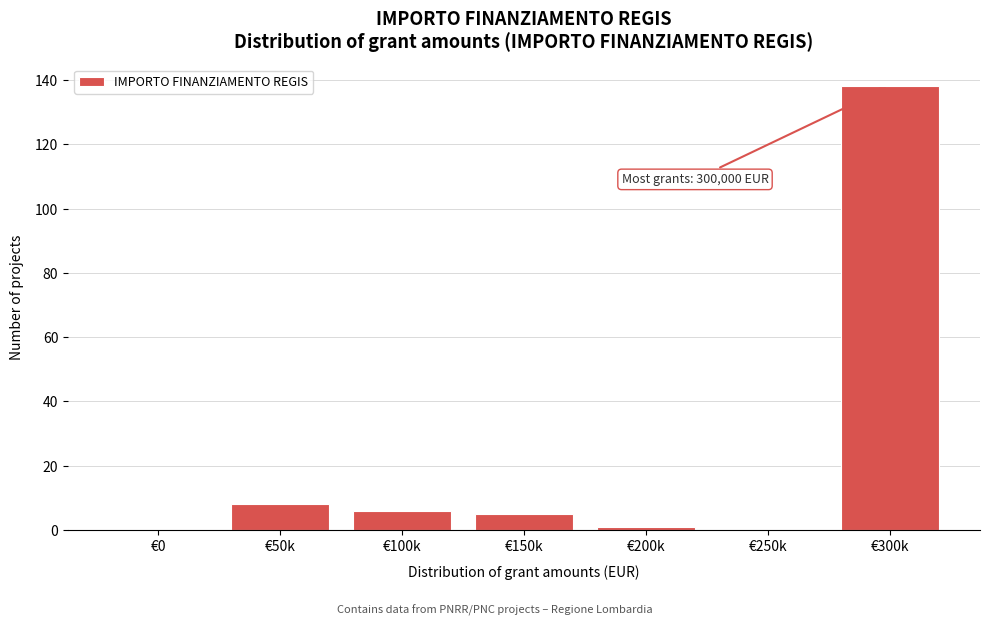

Reading left to right, extract all data points from this chart.

€0=0	€50k=8	€100k=6	€150k=5	€200k=1	€250k=0	€300k=138